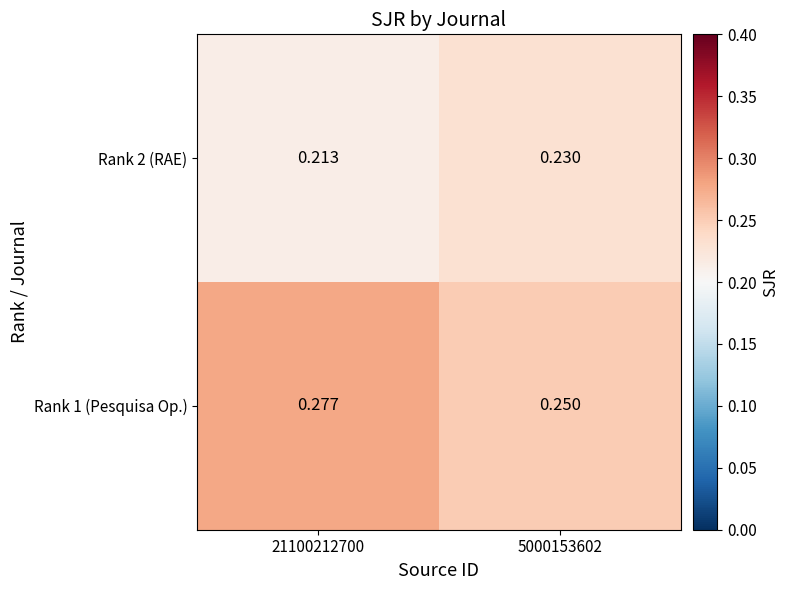

Is the value of Rank 1 (Pesquisa Op.) at 21100212700 greater than the value of Rank 2 (RAE) at 21100212700?

Yes